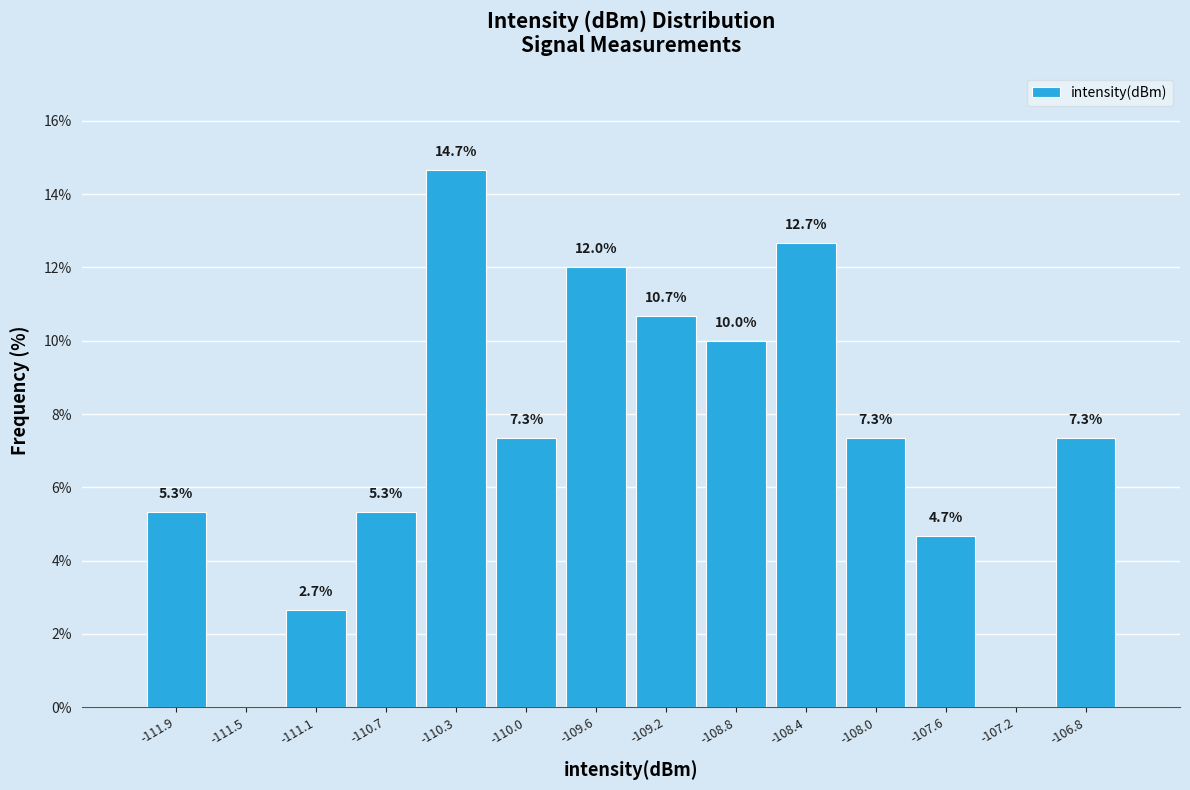

Over which range of the x-axis is the bar tallest?

-110.55 to -110.15